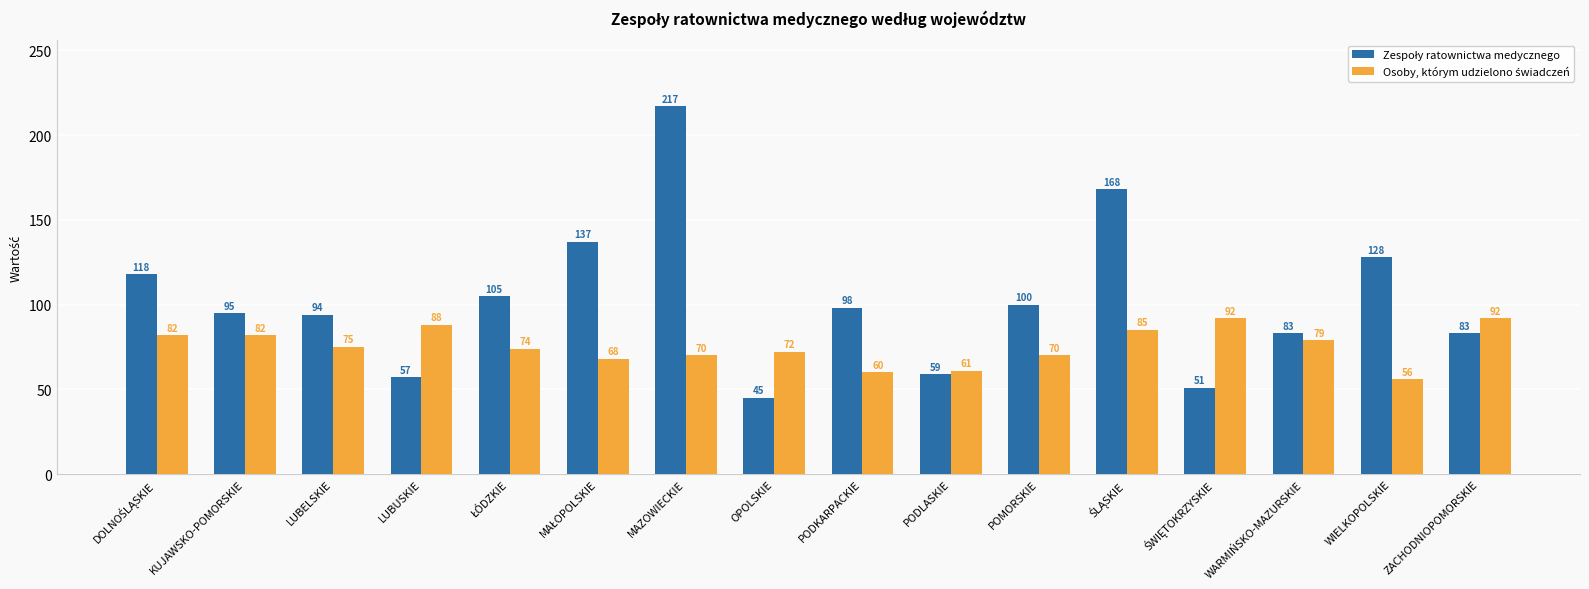

Which category has the lowest value across all series?

OPOLSKIE